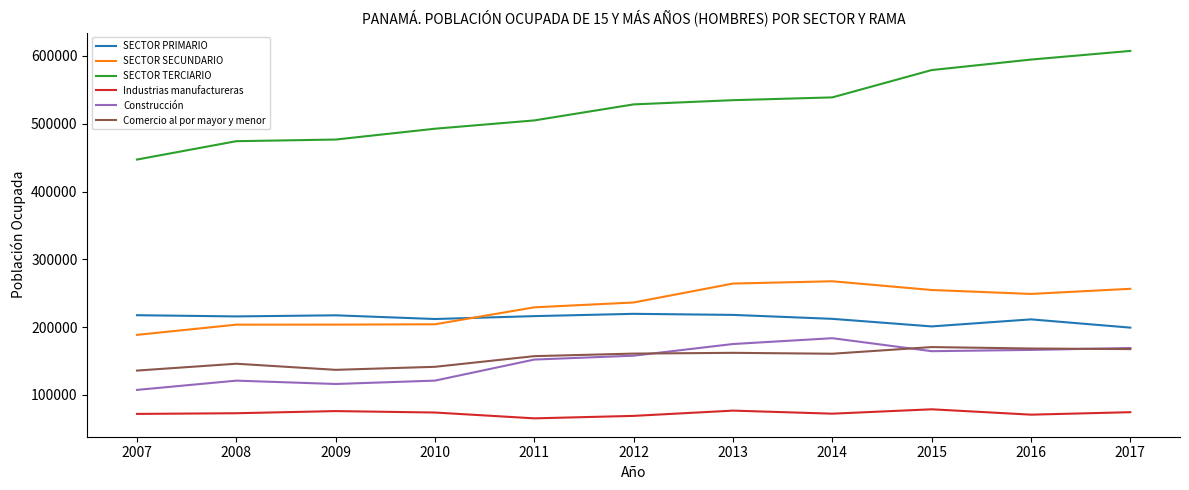

Is this an area chart (filled region under the line)?

No